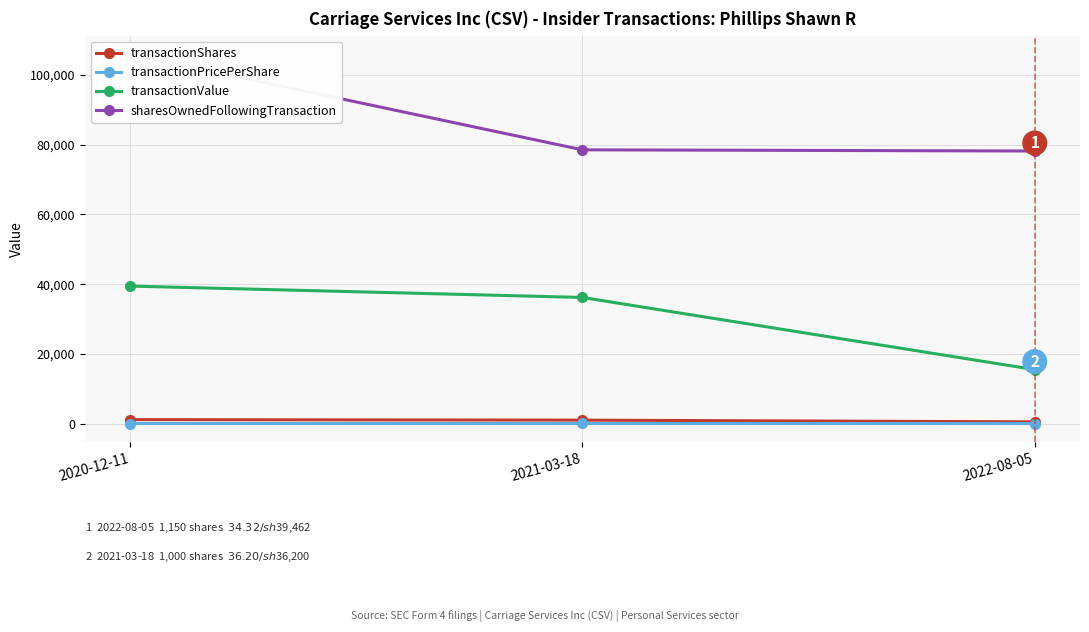

Which series has the largest total across all categories?

sharesOwnedFollowingTransaction